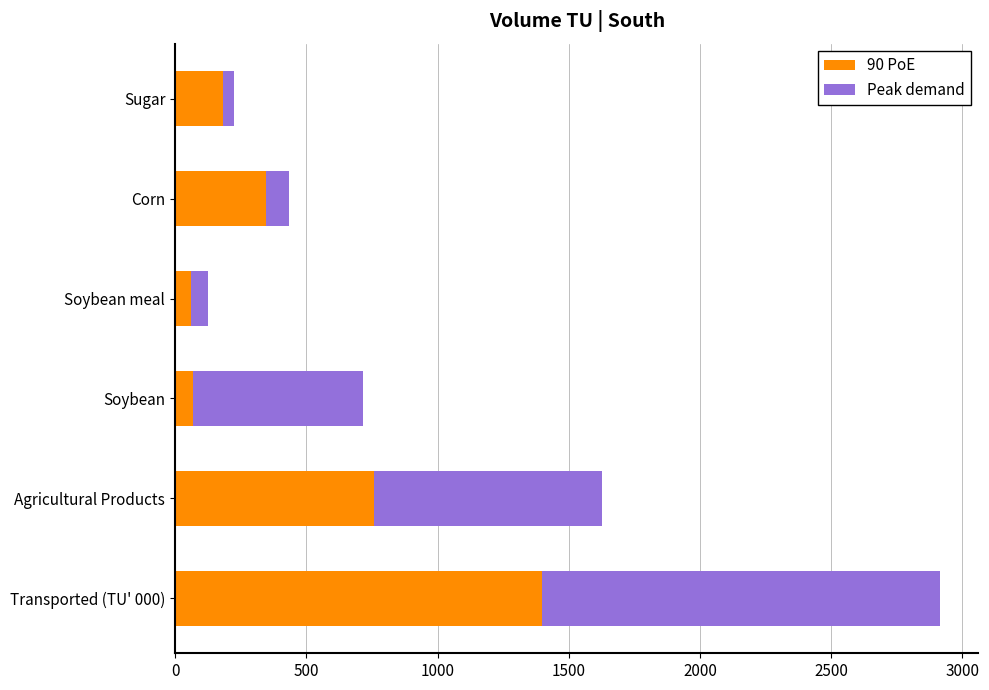

What is the difference between the 90 PoE values at Agricultural Products and Corn?

412.4